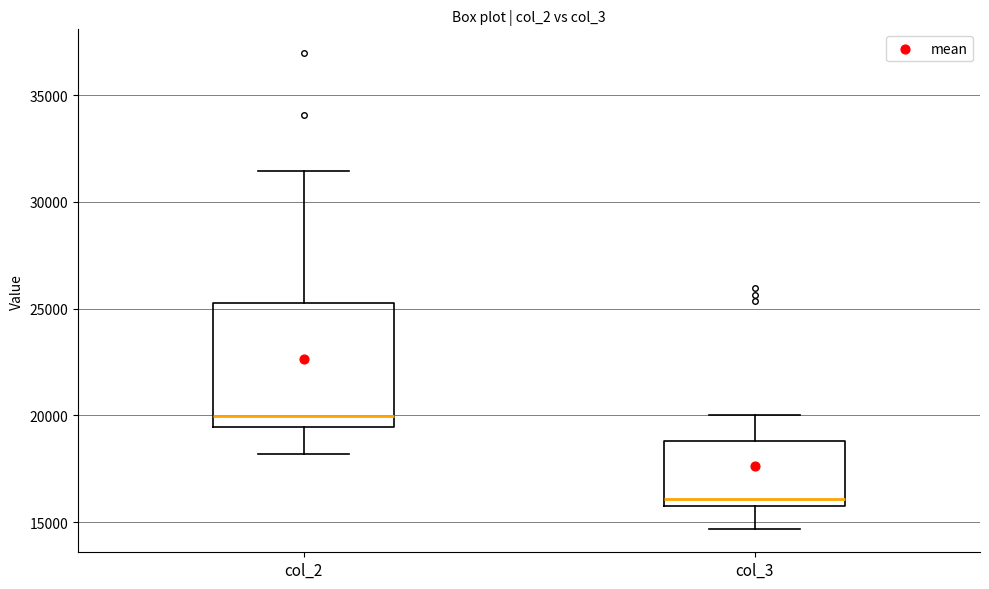

Comparing the boxes themselves (not the whiskers), which one is the tallest?

col_2